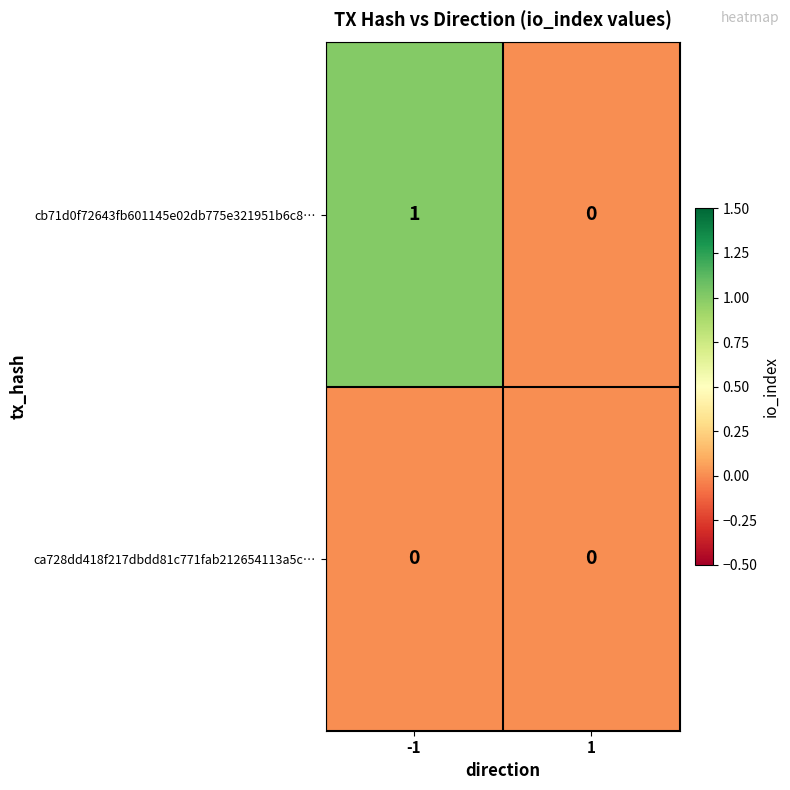

Is the value of cb71d0f72643fb601145e02db775e321951b6c8… at -1 greater than the value of ca728dd418f217dbdd81c771fab212654113a5c… at -1?

Yes